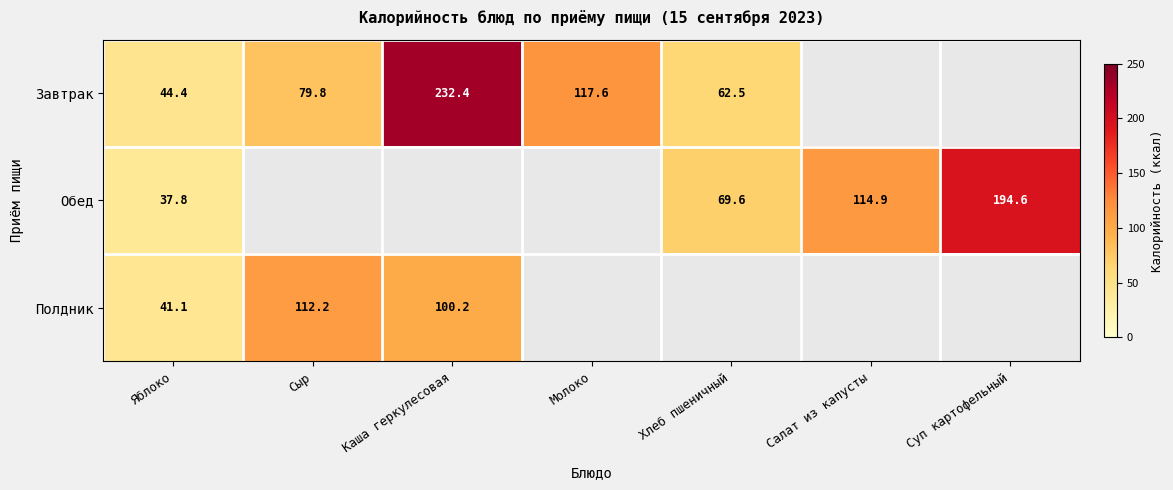

The Завтрак series shows 28.4 at Сыр. True or false?

False